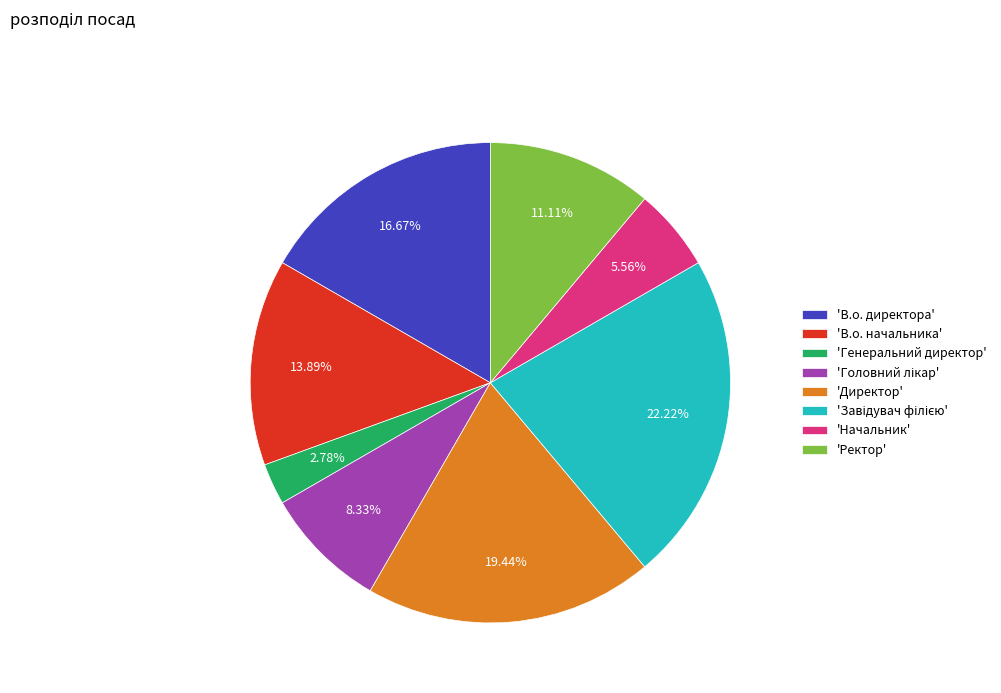

Combined, do 'В.о. директора' and 'Генеральний директор' account for over 50%?

No